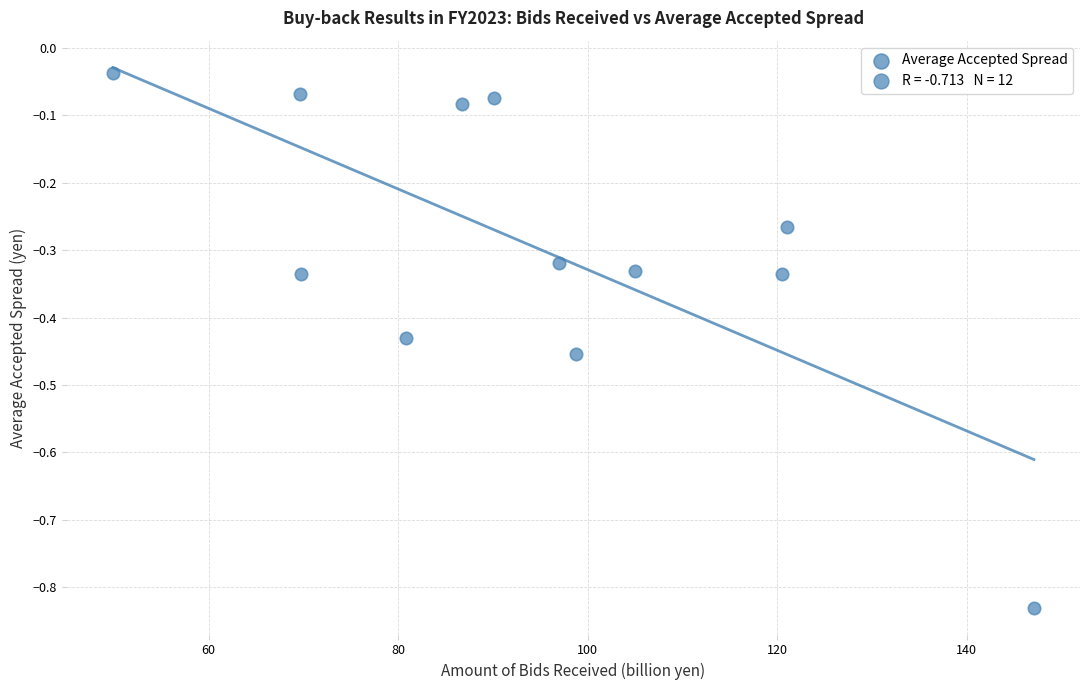

What is the range of Y values (max minus min)?

0.8